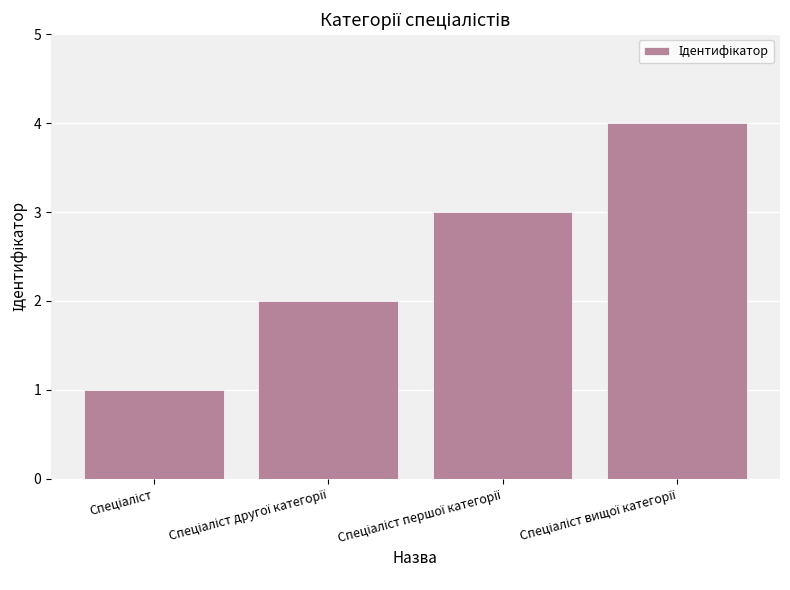

What is the greatest value displayed?

4